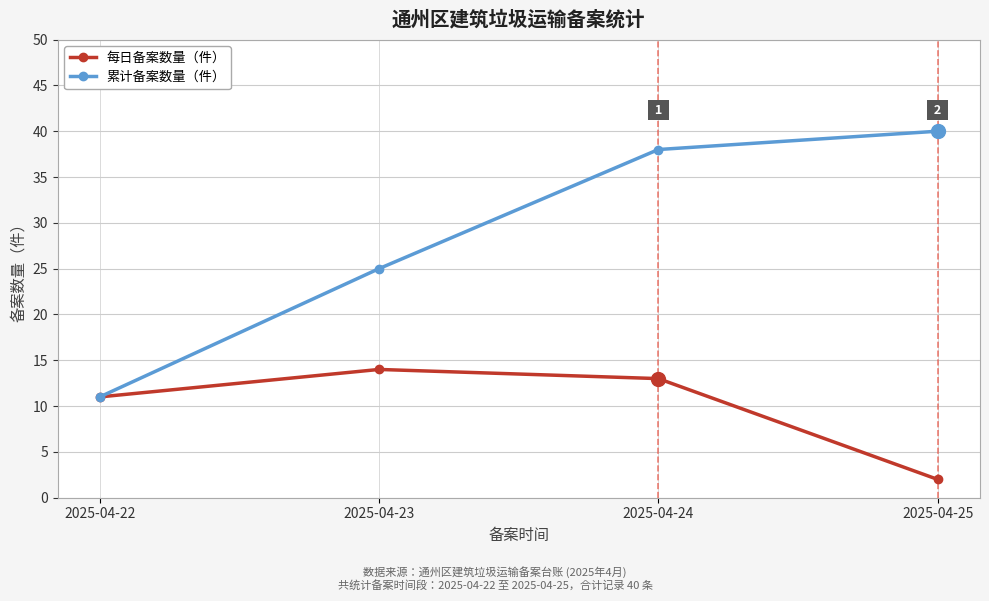

What is the difference between the maximum and minimum values in the 累计备案数量（件） series?

29